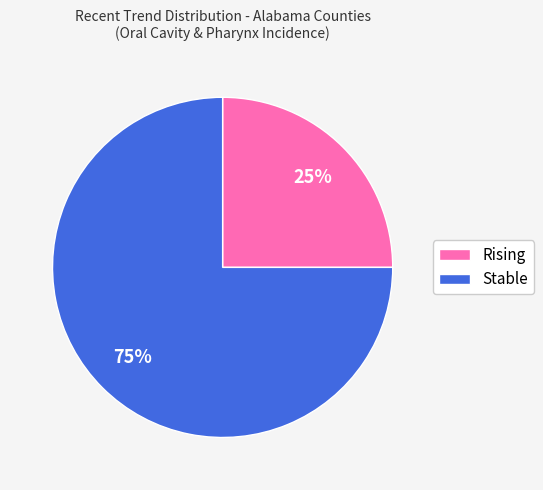

Is the sum of Stable and Rising greater than half?

Yes